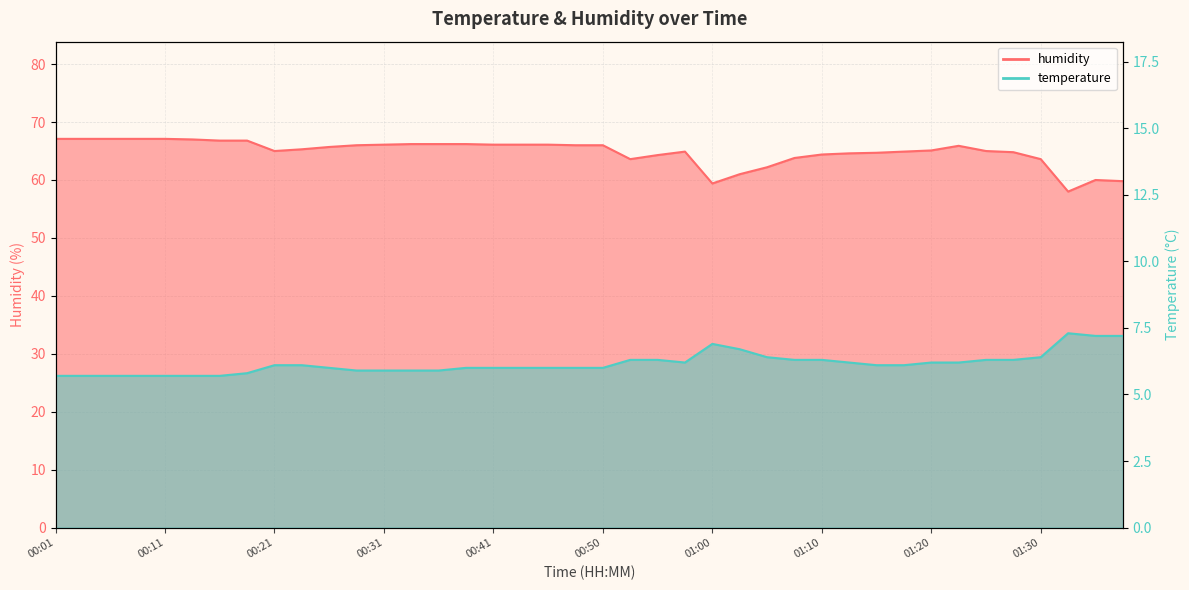

Which series has the largest range (max minus min)?

humidity